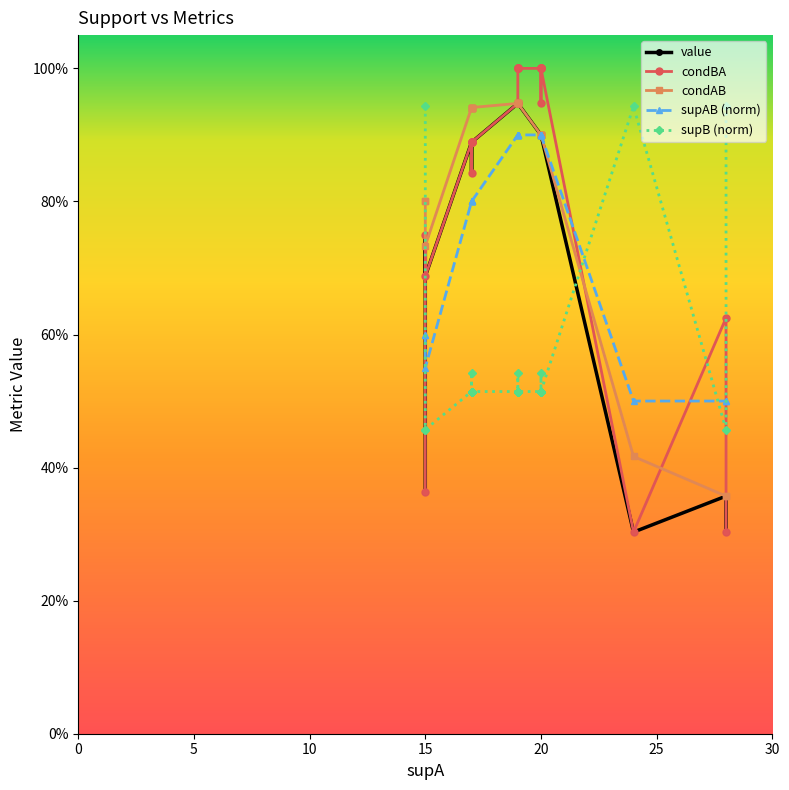

True or false: supAB (norm) has a value of 1.4 at 15.

False